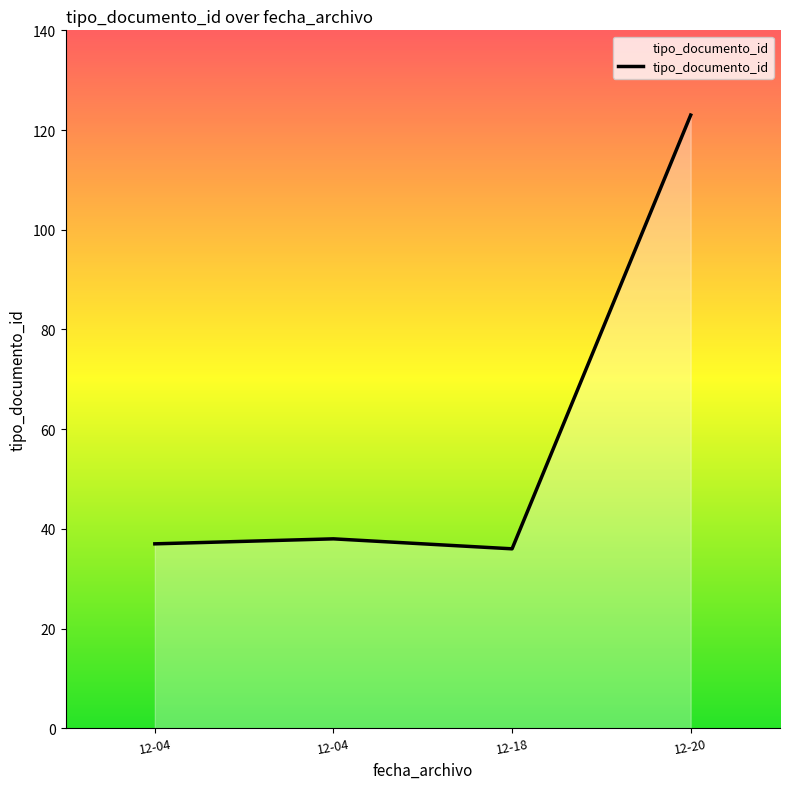

Read the value at 12-04, to the nearest 10.

40